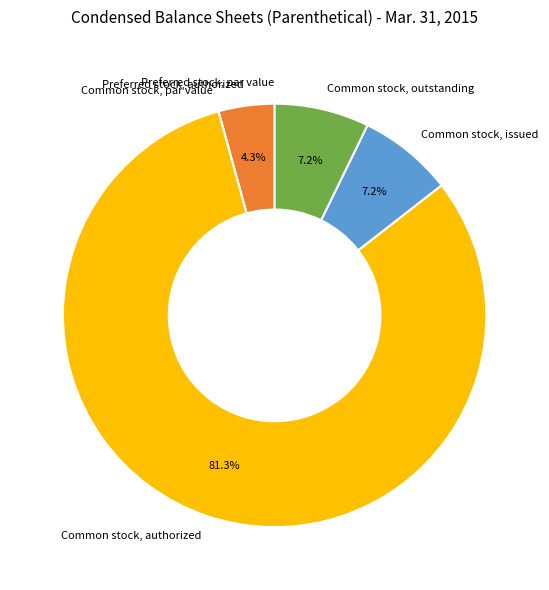

What is the majority slice?

Common stock, authorized